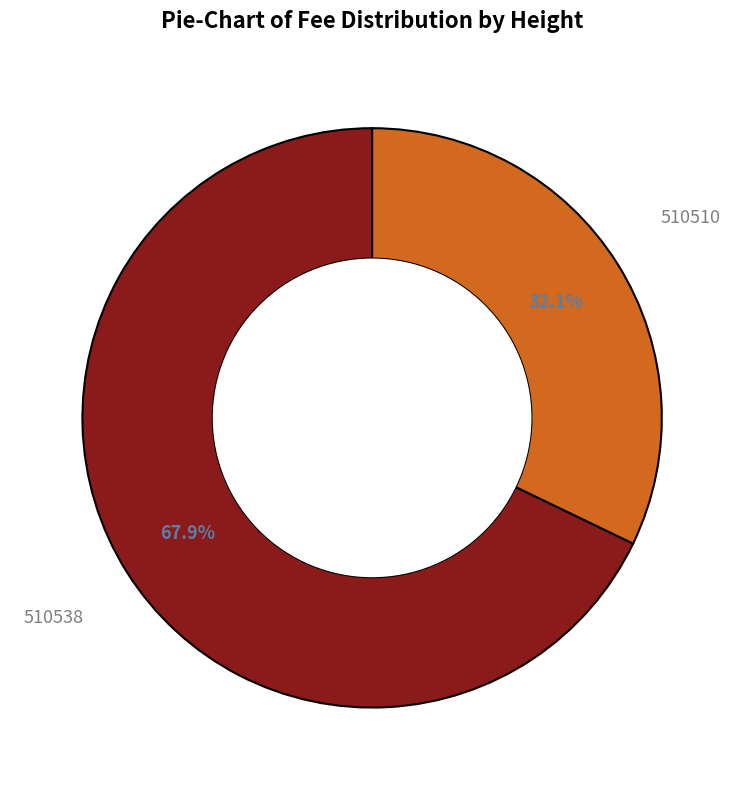

Is there any slice that represents more than half of the pie?

Yes